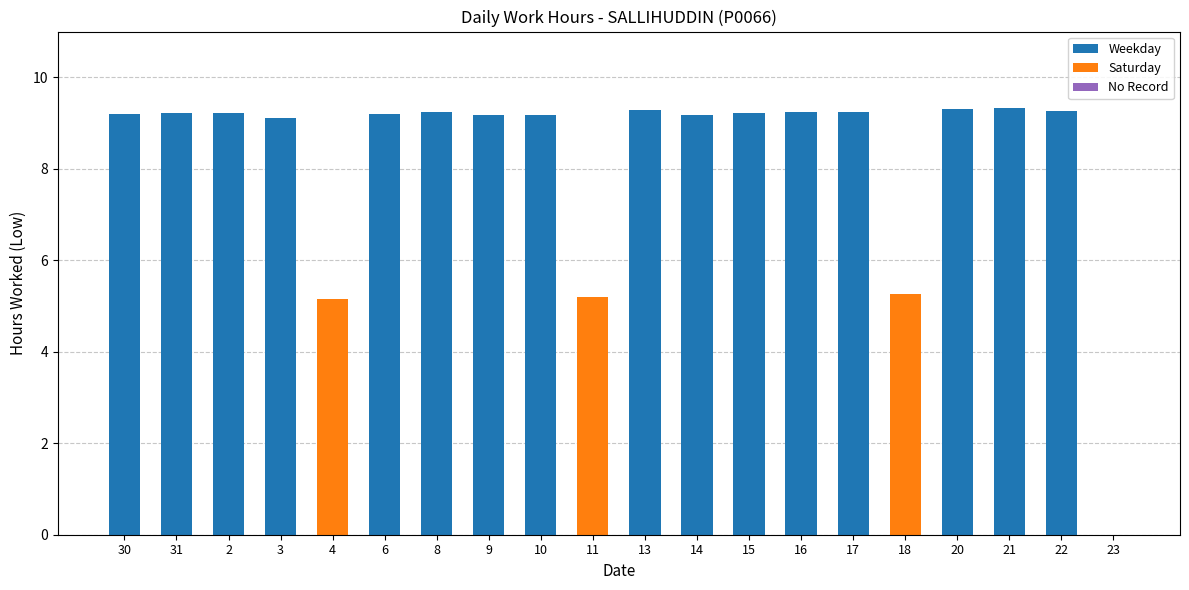

The value at 3 is 12.0. True or false?

False